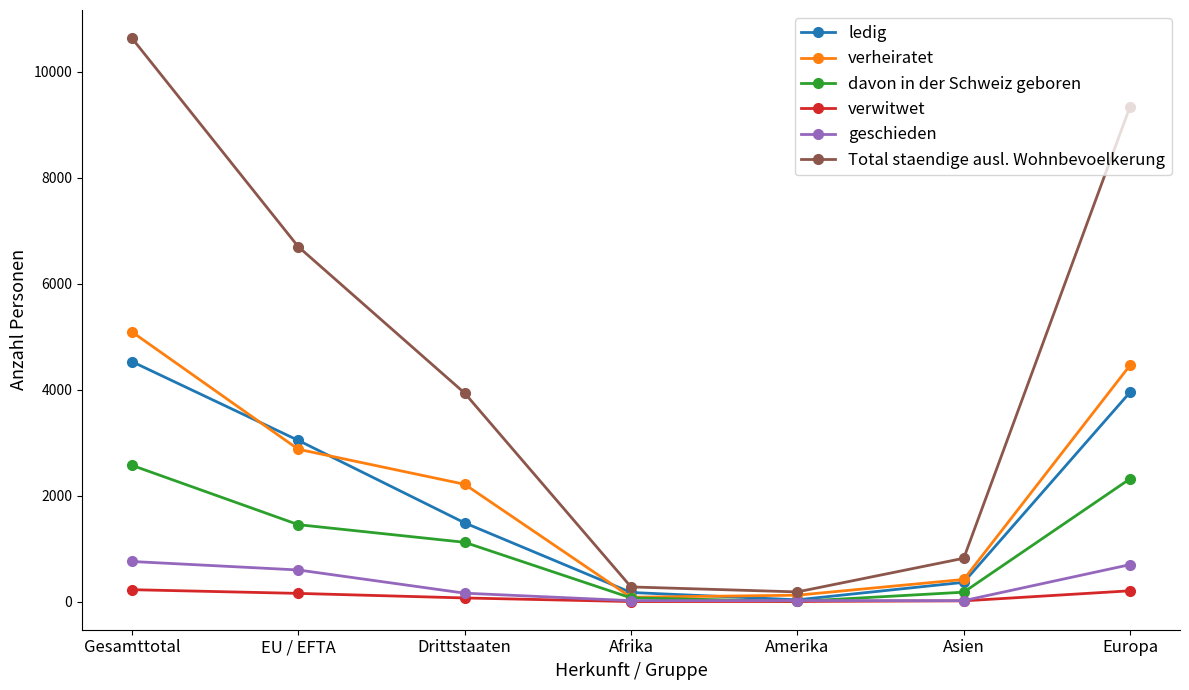

Is this an area chart (filled region under the line)?

No